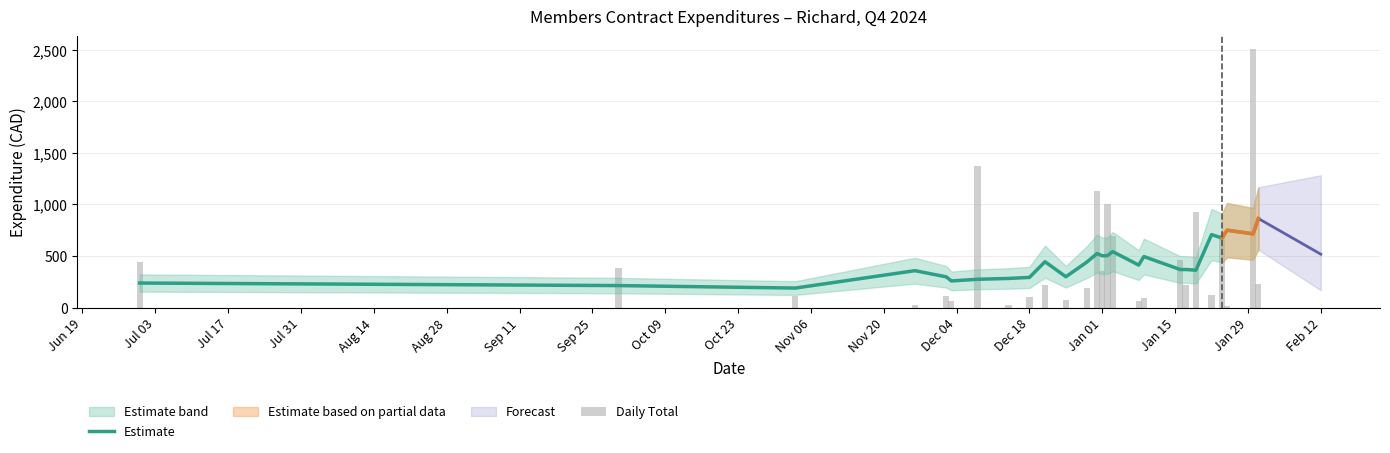

Count the number of categories in the chart.

26